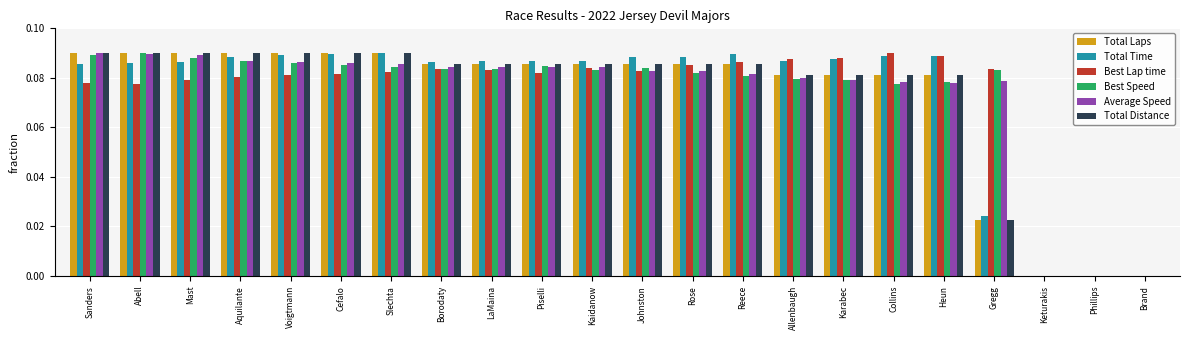

What is the total value across all series at Gregg?

0.3